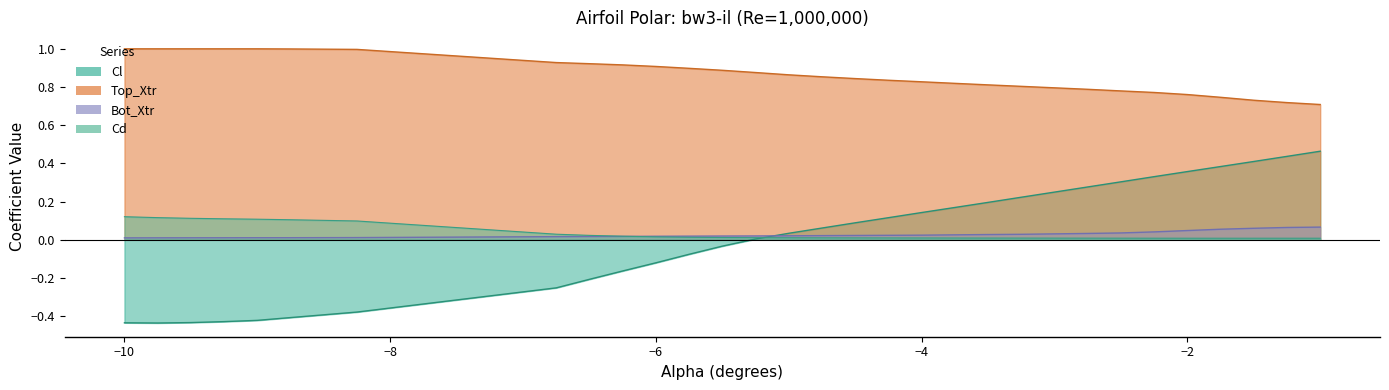

Reading left to right, transcribe all the data shown in this chart.

Cl: -0.4	-0.4	-0.4	-0.4	-0.4	-0.4	-0.4	-0.3	-0.2	-0.2	-0.1	-0.1	-0.0	0.0	0.0	0.1	0.1	0.1	0.1	0.2	0.2	0.2	0.3	0.3	0.3	0.4	0.4	0.4	0.4	0.5
Cd: 0.1	0.1	0.1	0.1	0.1	0.1	0.1	0.0	0.0	0.0	0.0	0.0	0.0	0.0	0.0	0.0	0.0	0.0	0.0	0.0	0.0	0.0	0.0	0.0	0.0	0.0	0.0	0.0	0.0	0.0
Top_Xtr: 1.0	1.0	1.0	1.0	1.0	1.0	1.0	0.9	0.9	0.9	0.9	0.9	0.9	0.9	0.9	0.9	0.8	0.8	0.8	0.8	0.8	0.8	0.8	0.8	0.8	0.8	0.7	0.7	0.7	0.7
Bot_Xtr: 0.0	0.0	0.0	0.0	0.0	0.0	0.0	0.0	0.0	0.0	0.0	0.0	0.0	0.0	0.0	0.0	0.0	0.0	0.0	0.0	0.0	0.0	0.0	0.0	0.0	0.0	0.1	0.1	0.1	0.1